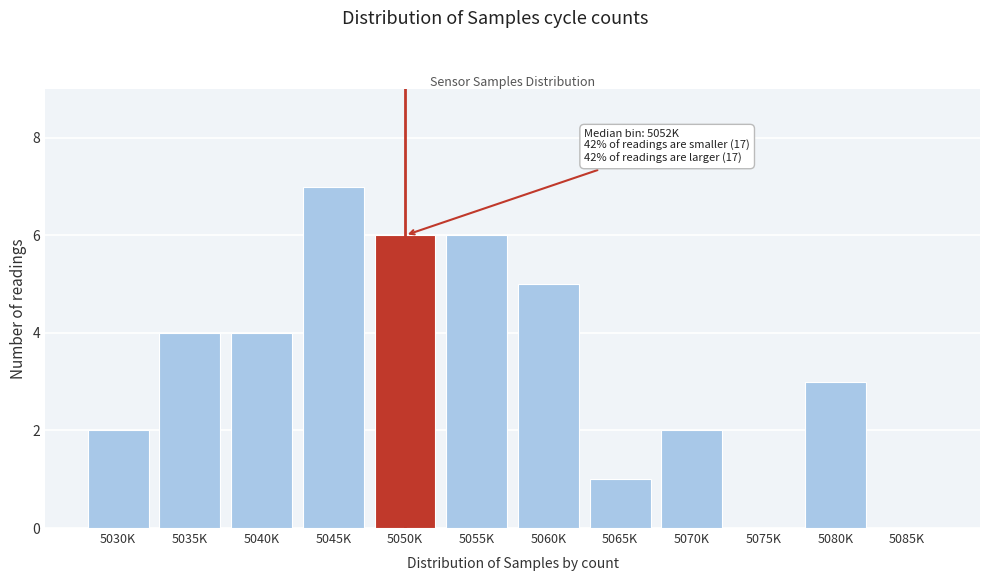

Reading left to right, extract all data points from this chart.

5030K=2	5035K=4	5040K=4	5045K=7	5050K=6	5055K=6	5060K=5	5065K=1	5070K=2	5075K=0	5080K=3	5085K=0